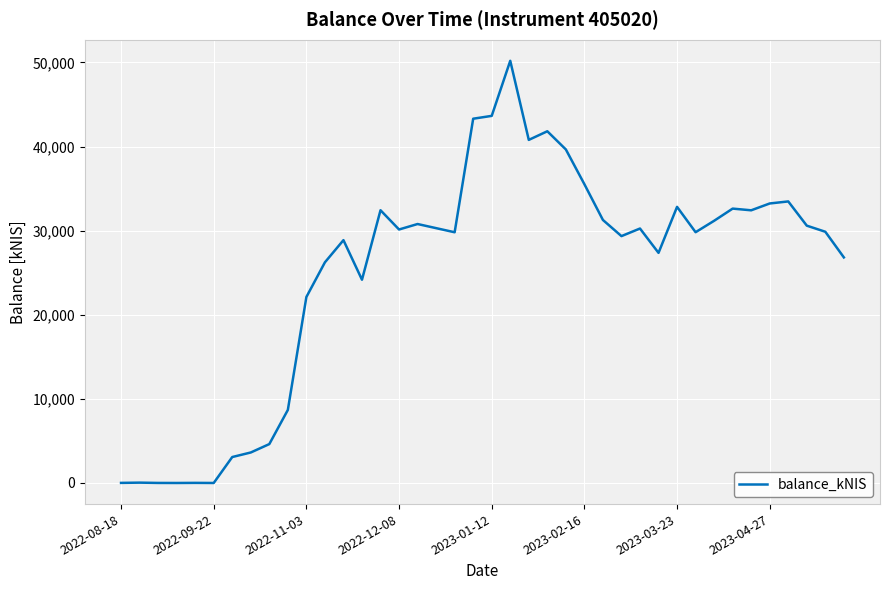

Does the chart display data point markers on the line(s)?

No